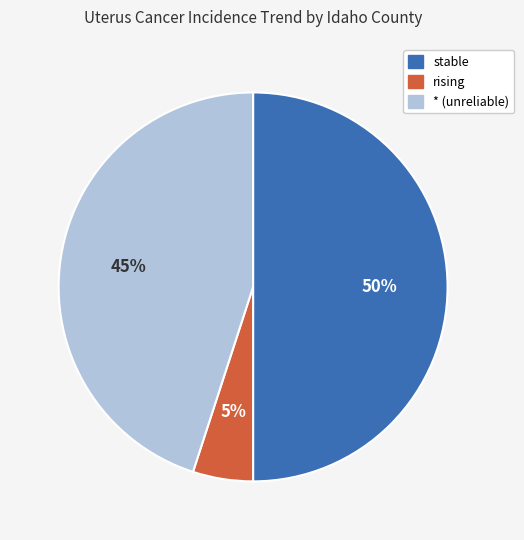

To the nearest percent, what is the average slice percentage?

33%